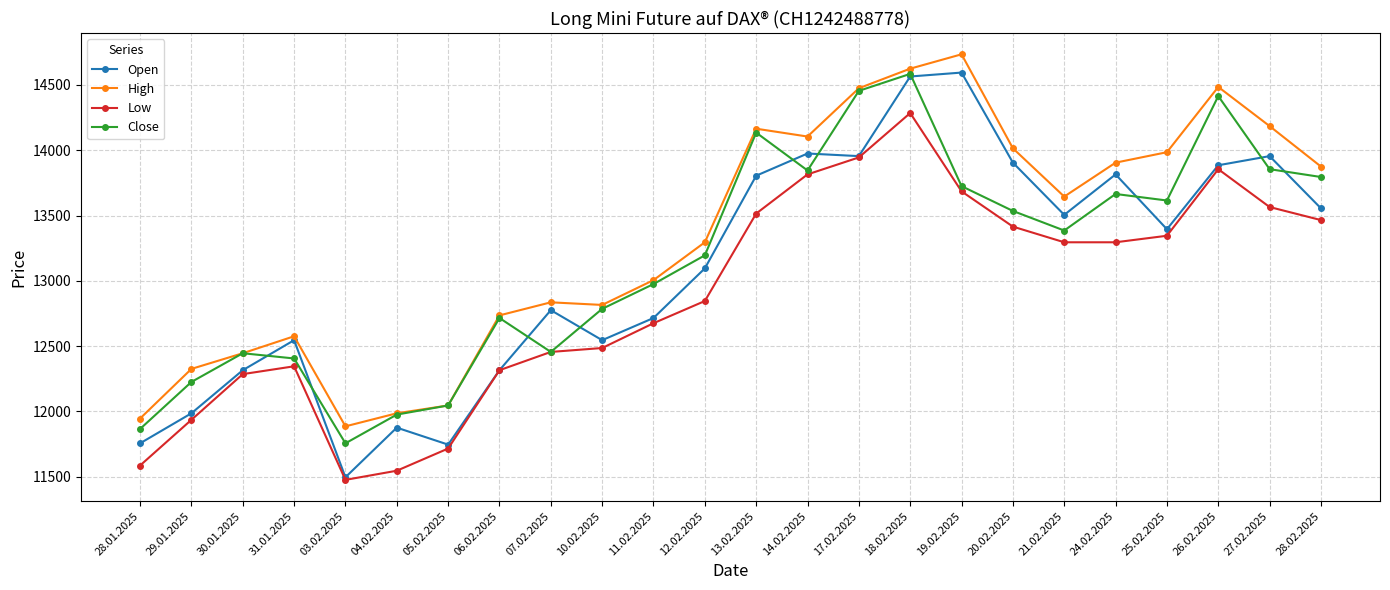

What is the label of the 7th point from the left?

05.02.2025